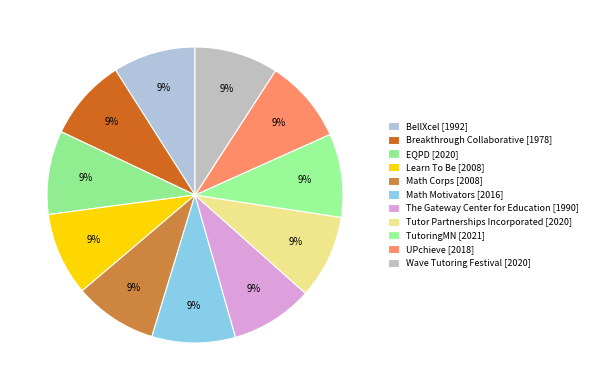

Count the number of slices in the pie.

11